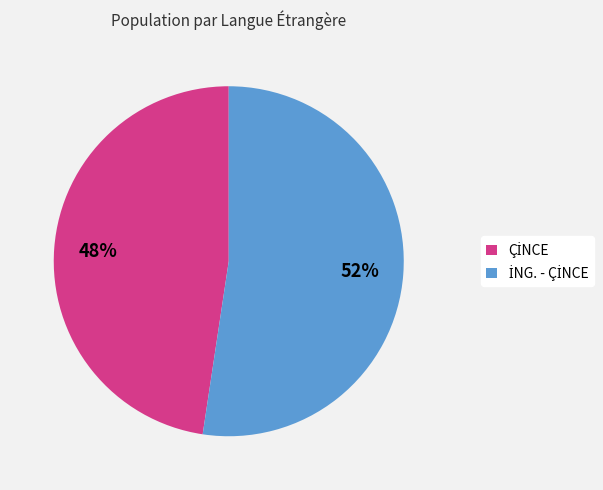

To the nearest percent, what is the average slice percentage?

50%